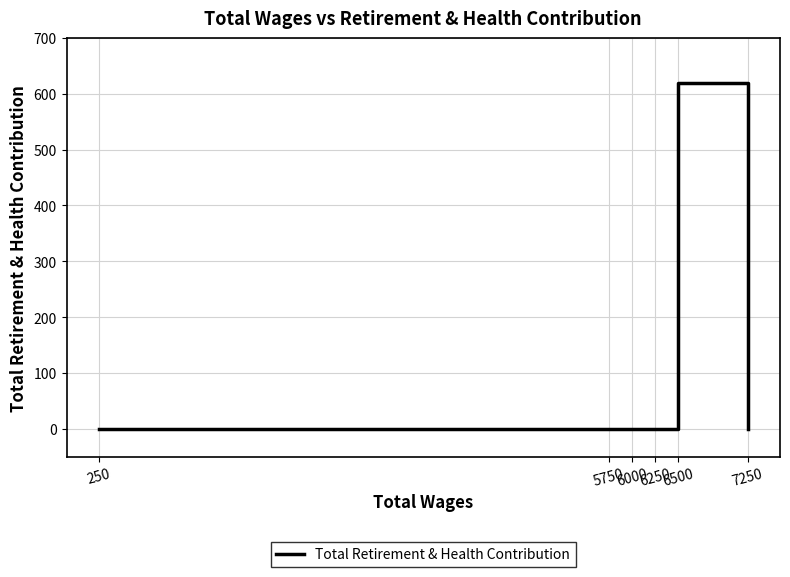

Does the chart have visible grid lines?

Yes